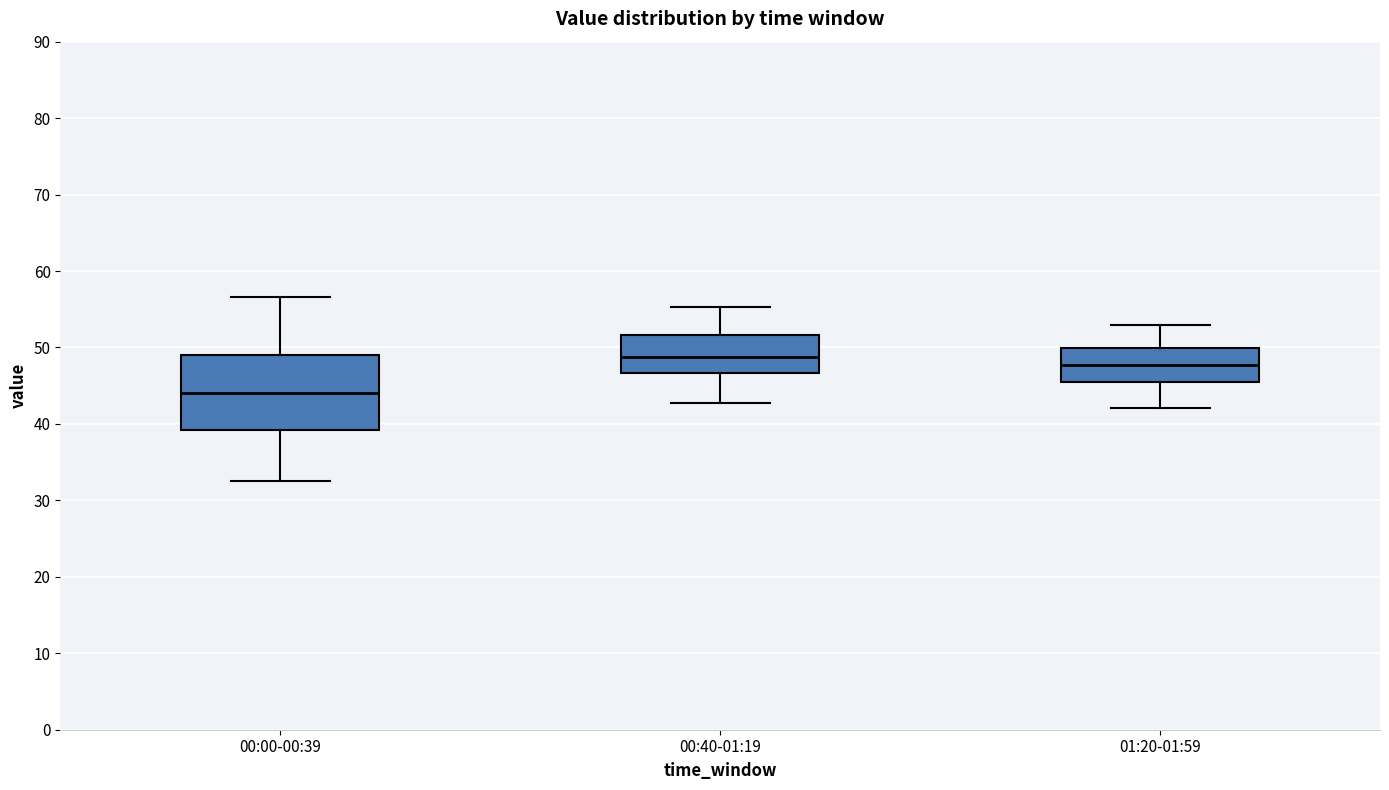

Where is the lower edge of the box for 00:00-00:39 on the y-axis? The values are not printed on the chart, so give them approximately, as read against the axis.

39